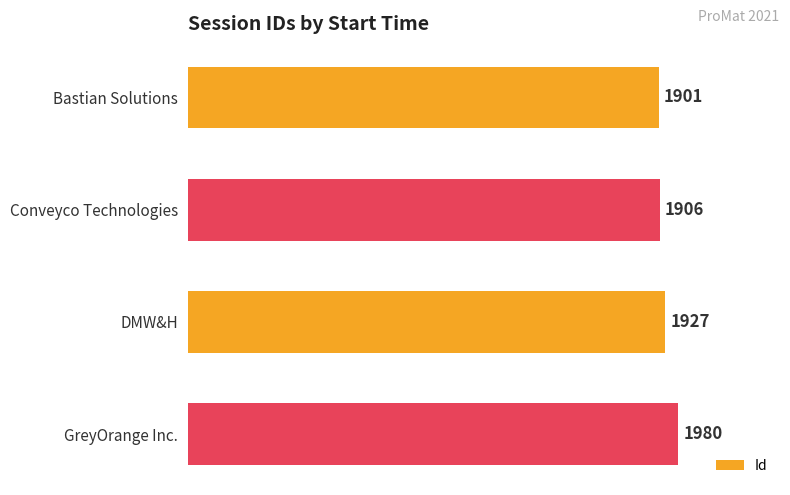

What is the sum of all values?

7714